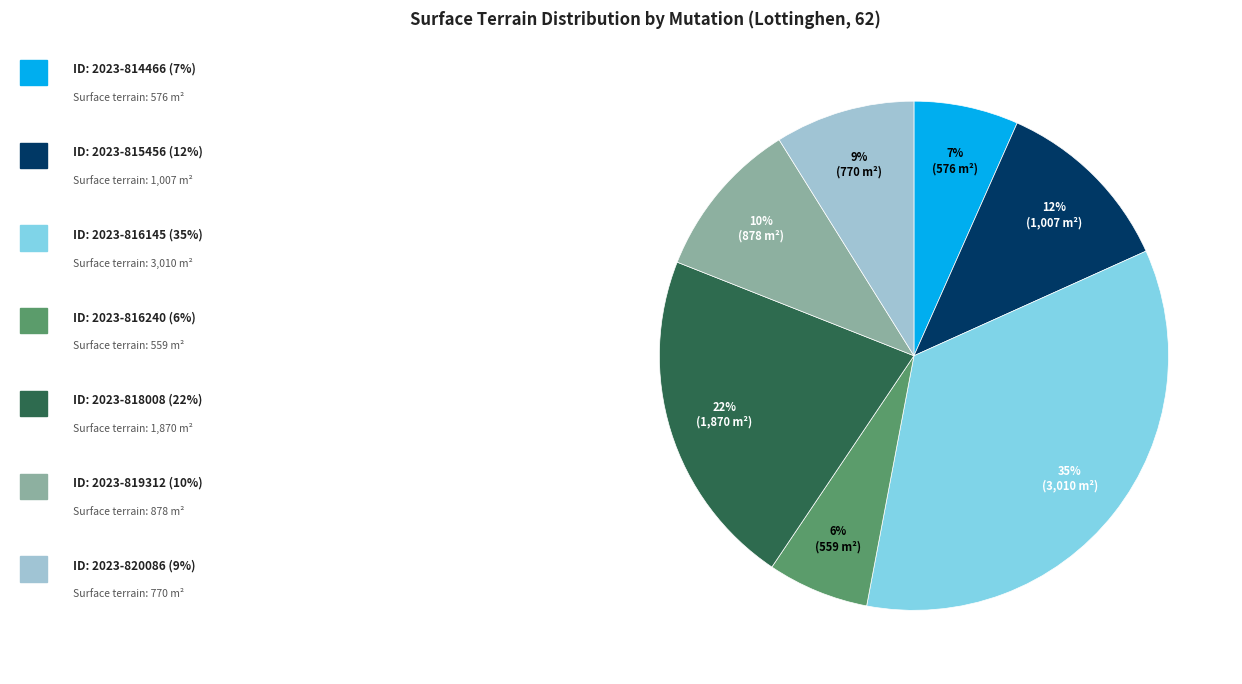

Does any single category account for the majority?

No